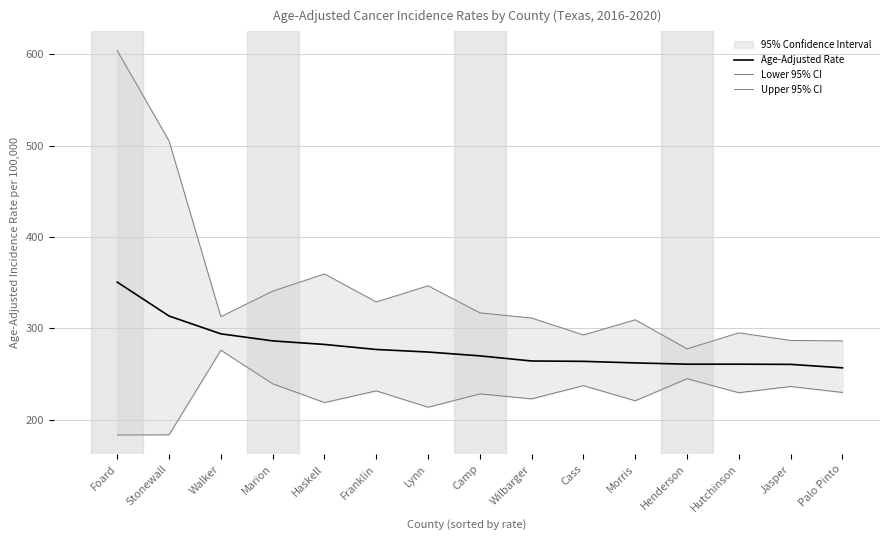

What is the sum of the Age-Adjusted Rate values at Hutchinson and Foard?

611.4